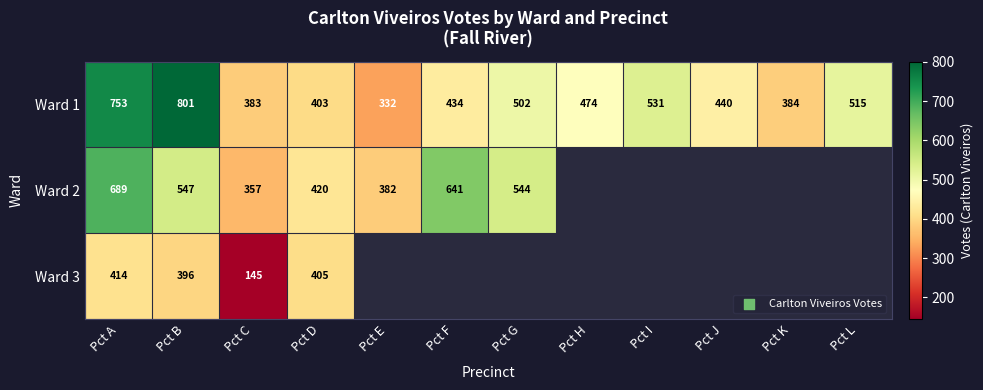

Where is Ward 1 nearest to the value 566?

Pct I